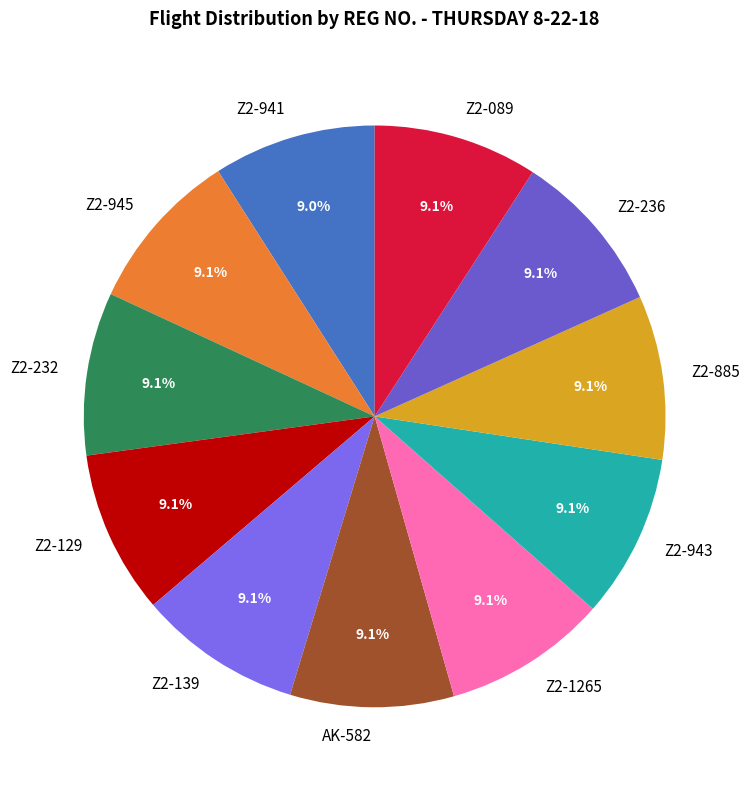

Approximately how many times larger is the value at Z2-232 compared to Z2-885?

1.0